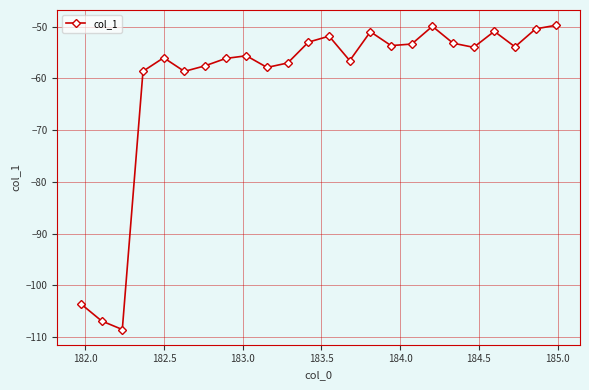

True or false: the data has more than 0 interior local peaks.

True